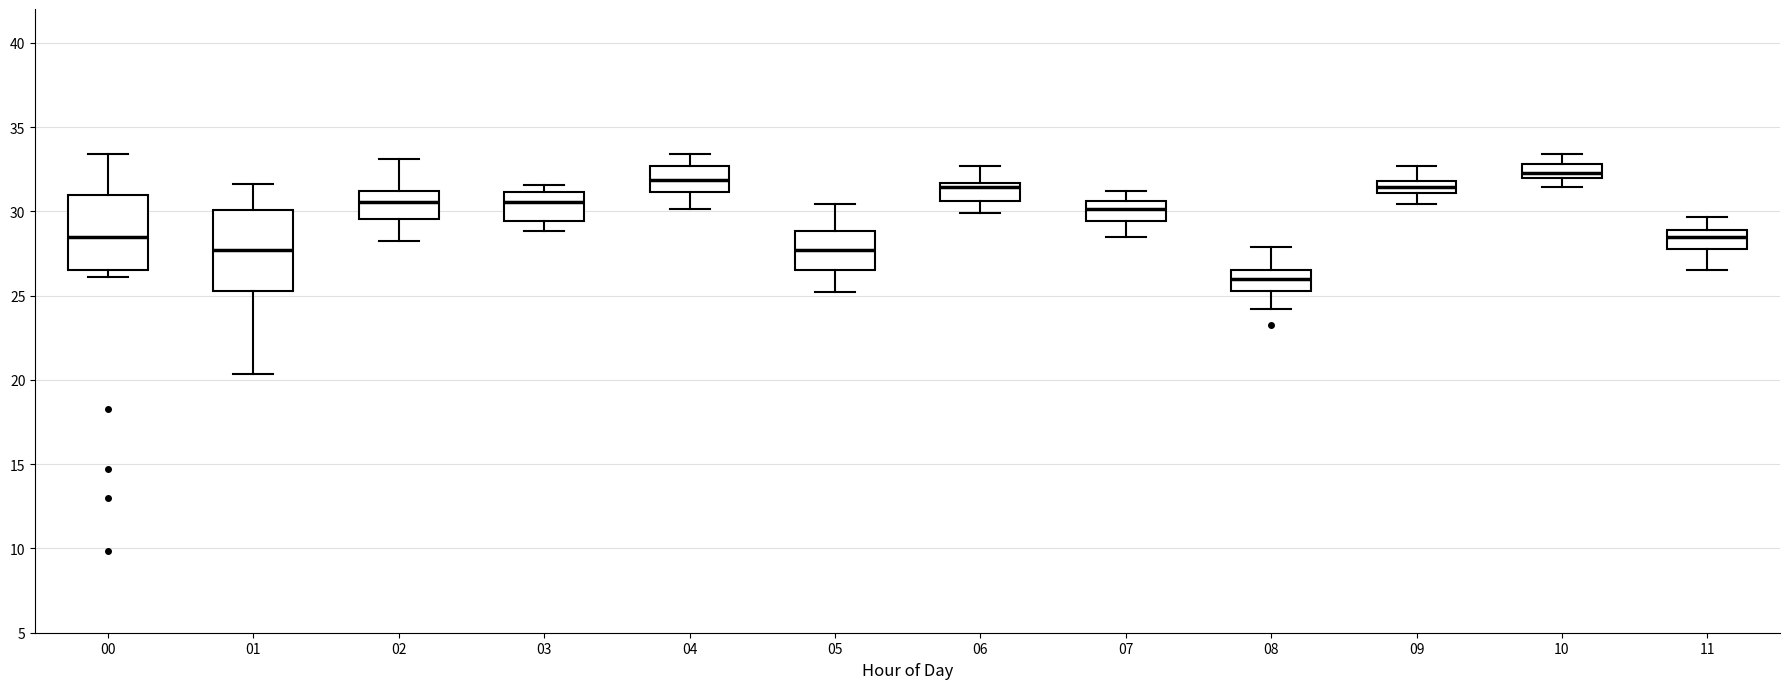

Which box's median line is the lowest?

08